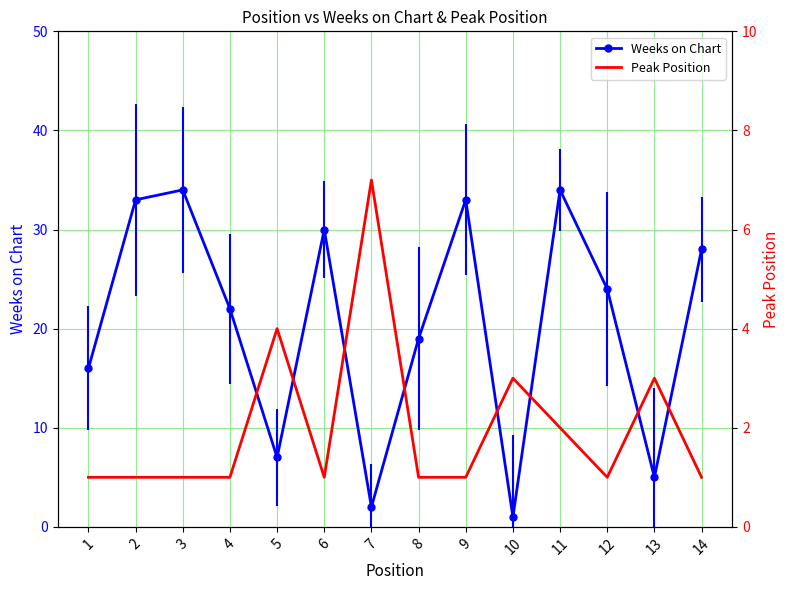

At which category is the sum across all series the highest?

11